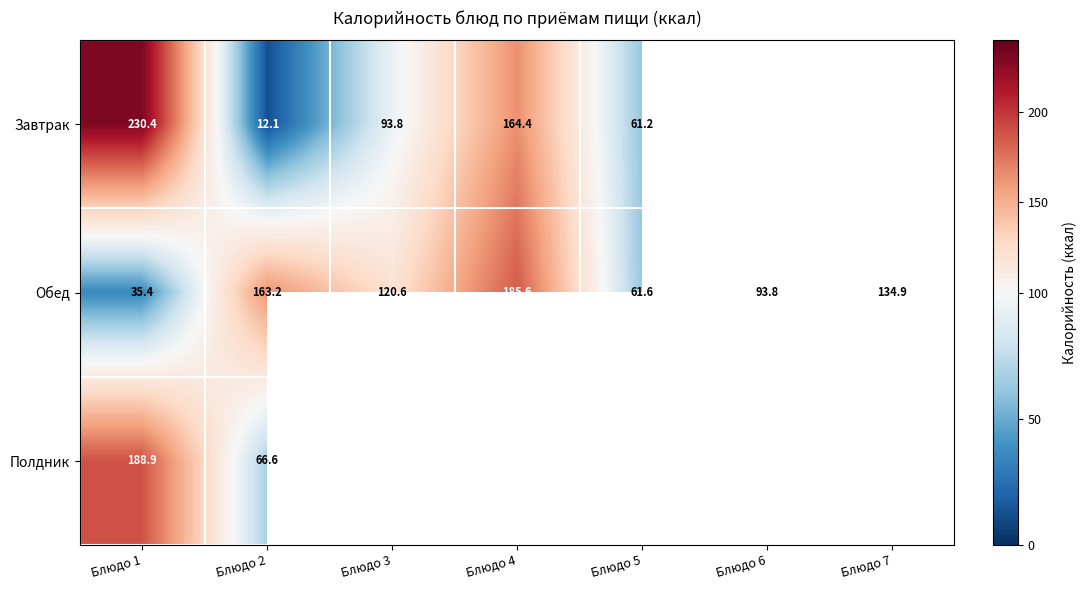

What is the smallest value displayed?

12.1